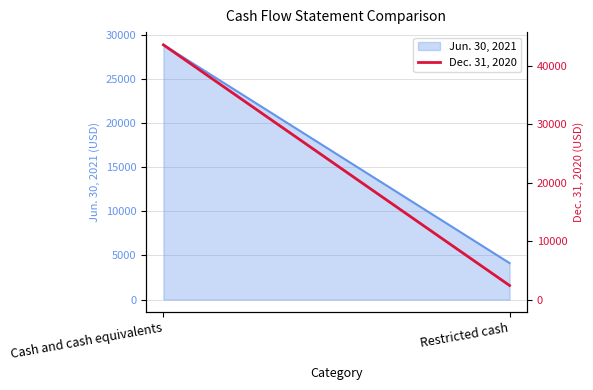

How many values are between 2404 and 43569?

2